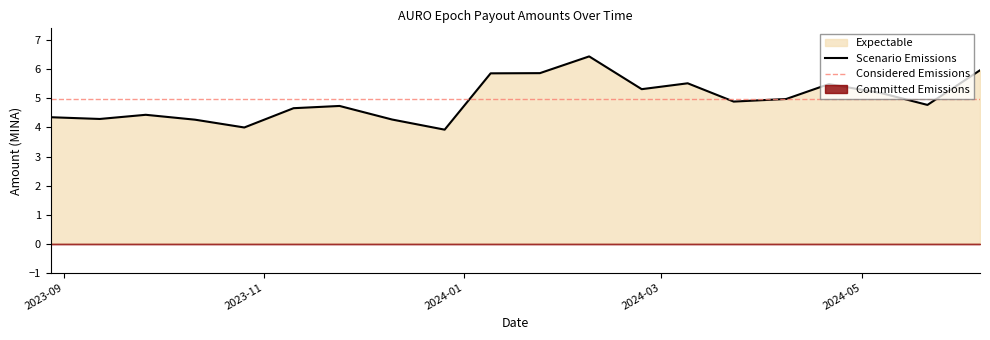

What is the average value?

5.0